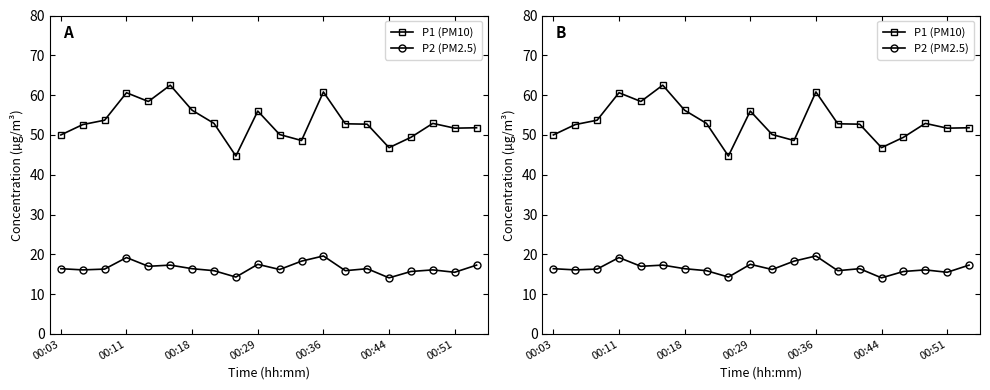

What position from the right is 10?

10